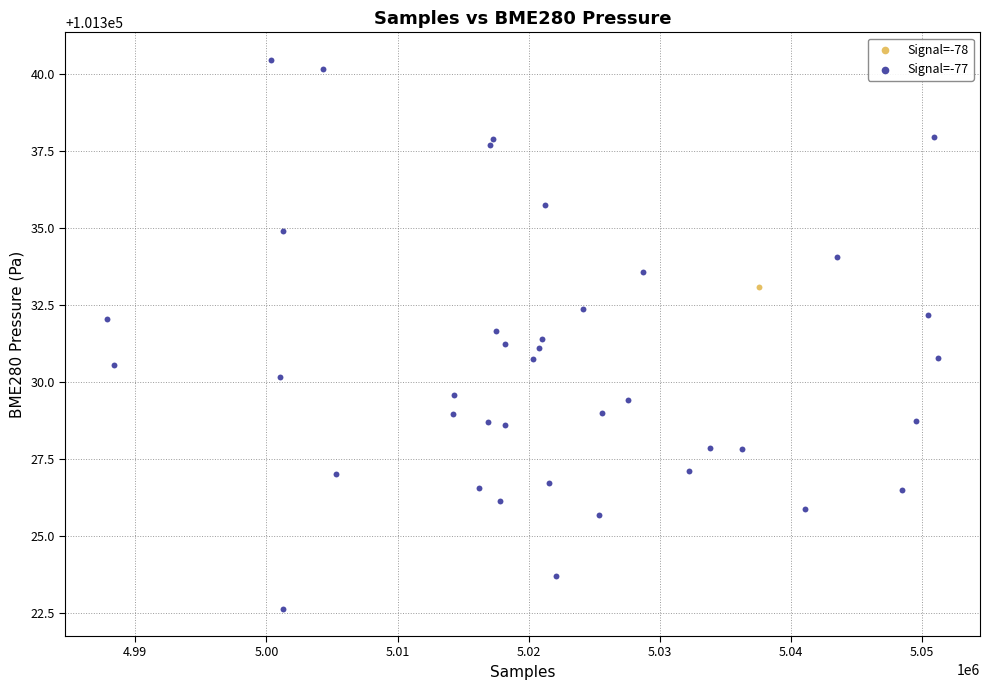

What are all the series names shown in the legend?

Signal=-78, Signal=-77